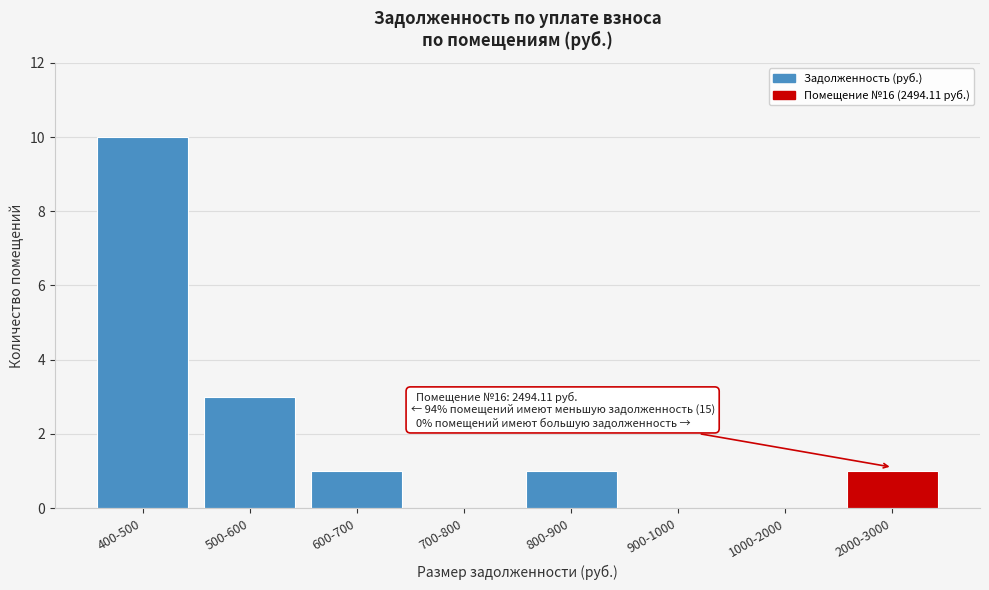

Reading right to left, list all the values displayed in this chart.

2000-3000=1	1000-2000=0	900-1000=0	800-900=1	700-800=0	600-700=1	500-600=3	400-500=10